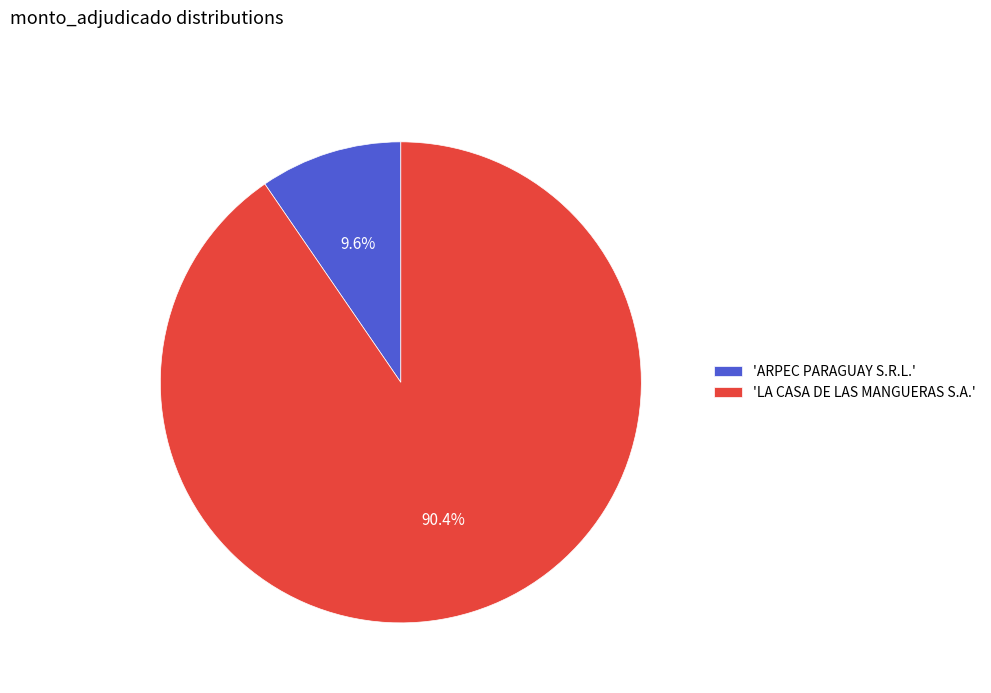

Rank the categories by value from highest to lowest.

'LA CASA DE LAS MANGUERAS S.A.', 'ARPEC PARAGUAY S.R.L.'